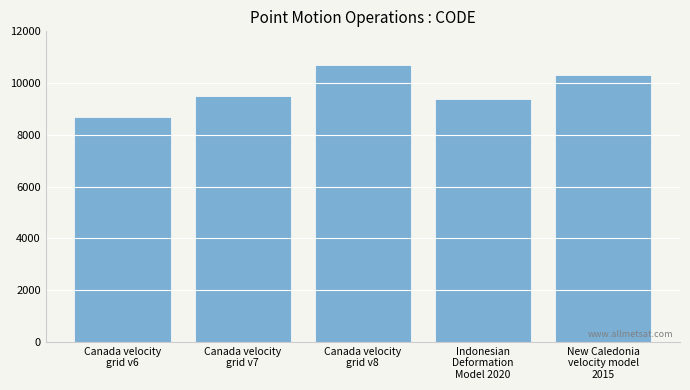

How many data points are less than 9483?

2